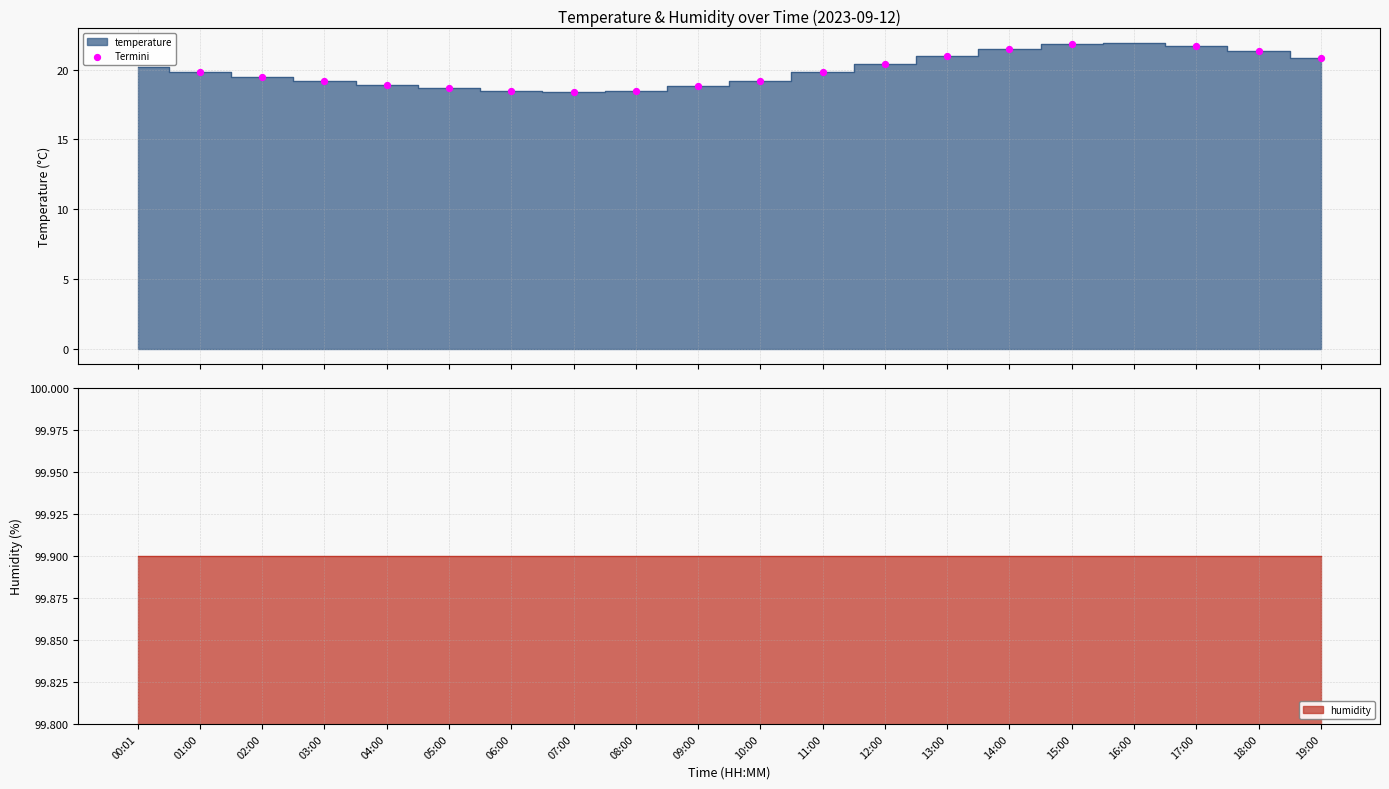

Which has a higher value, 09:00 or 01:00?

01:00